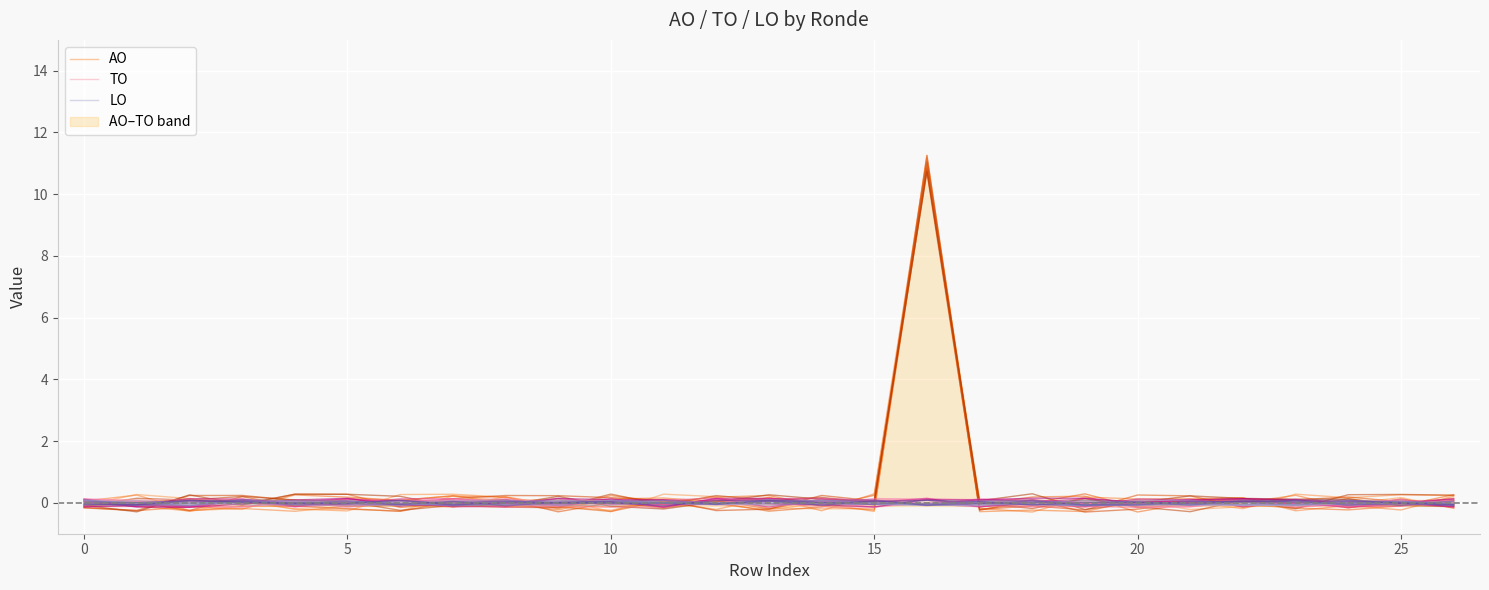

At which label does LO reach its minimum?

23